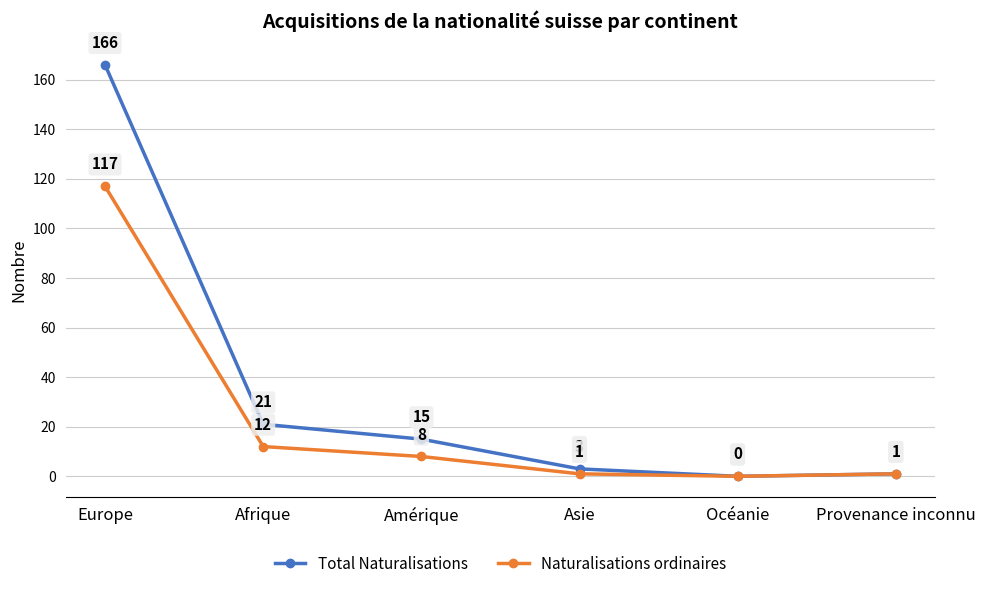

What is the sum of all Total Naturalisations values?

206